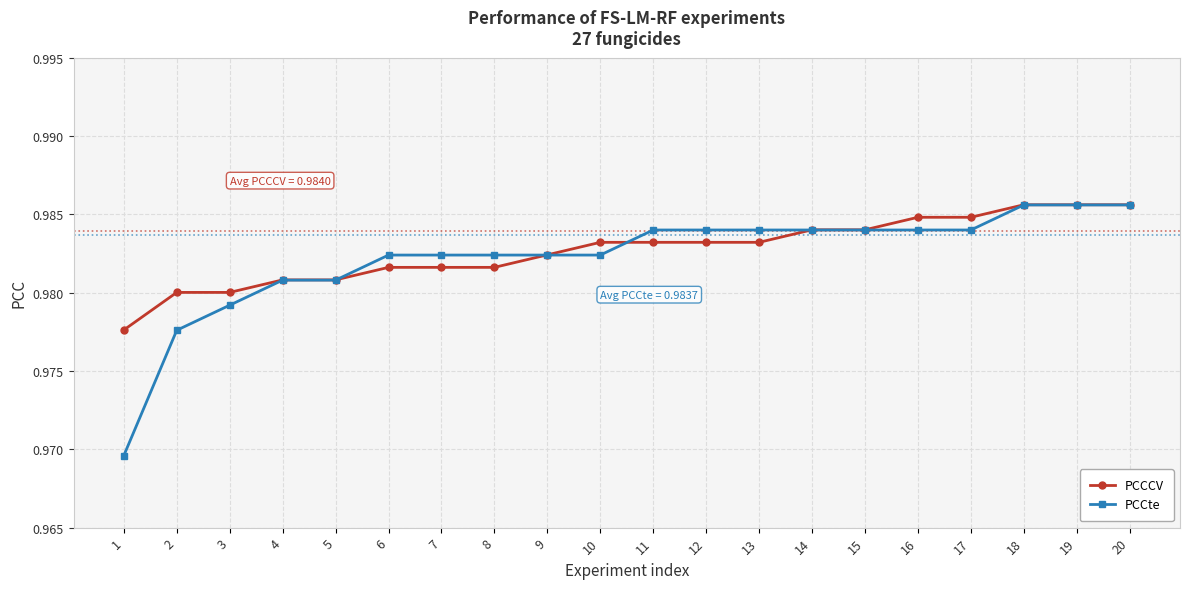

Which label corresponds to the smallest value in the chart?

1